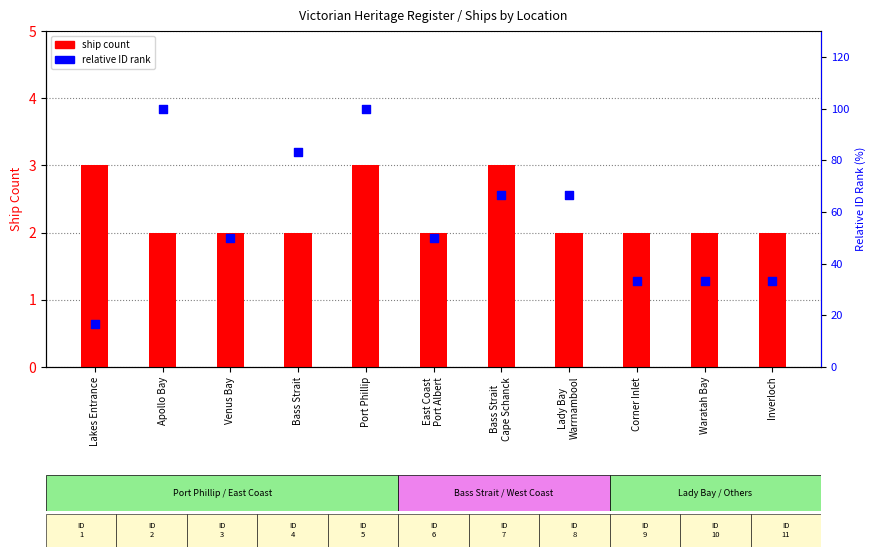

At how many categories does at least one series exceed 94?

2